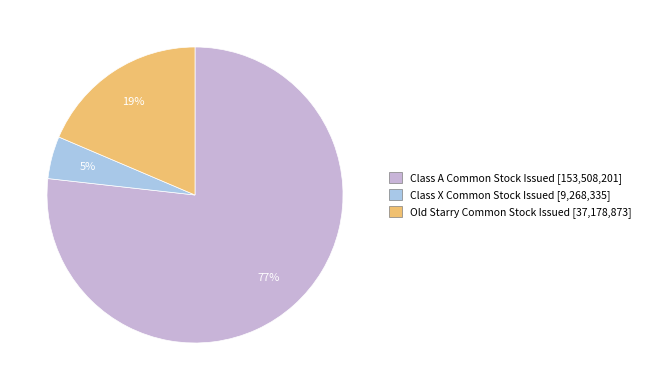

How many slices are in this pie chart?

3